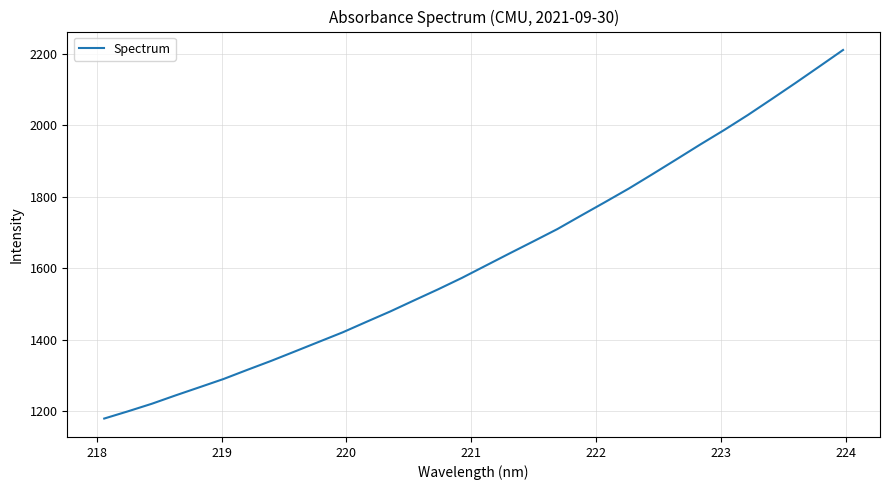

What is the difference between the maximum and minimum values?

1031.7